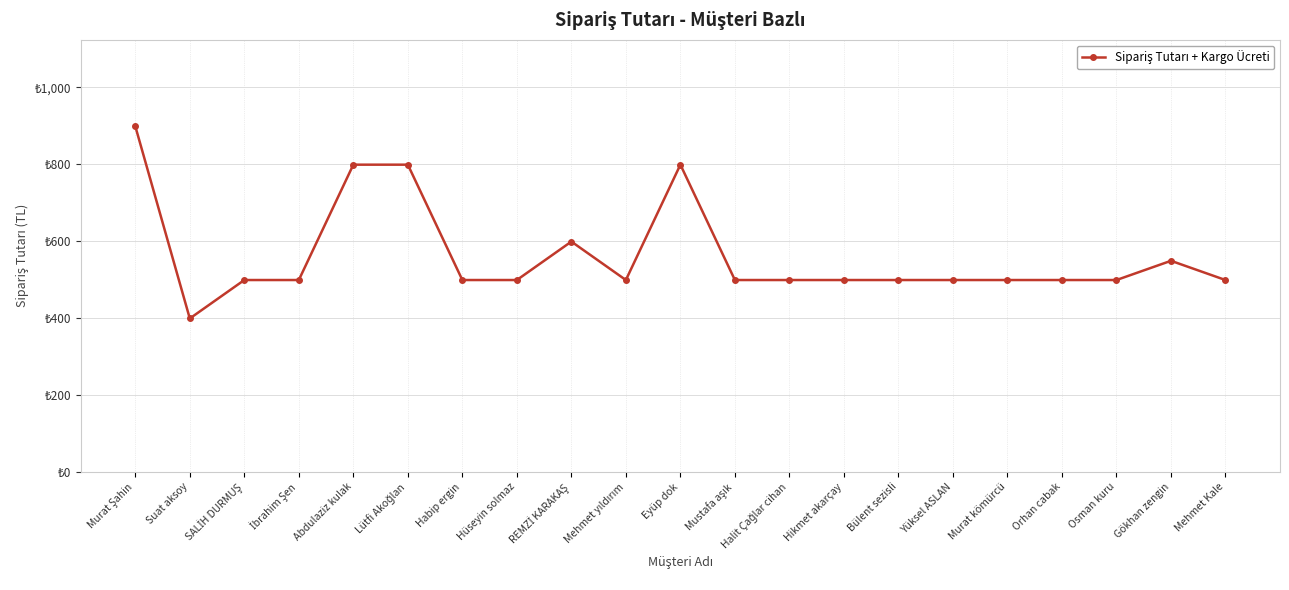

Is this an area chart (filled region under the line)?

No